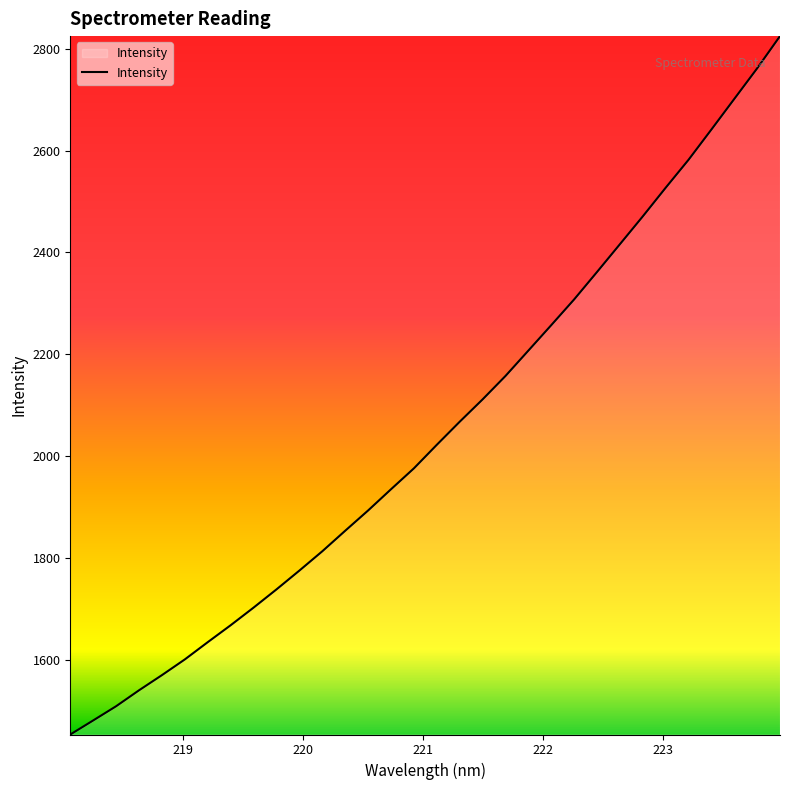

How many categories are shown in the chart?

32